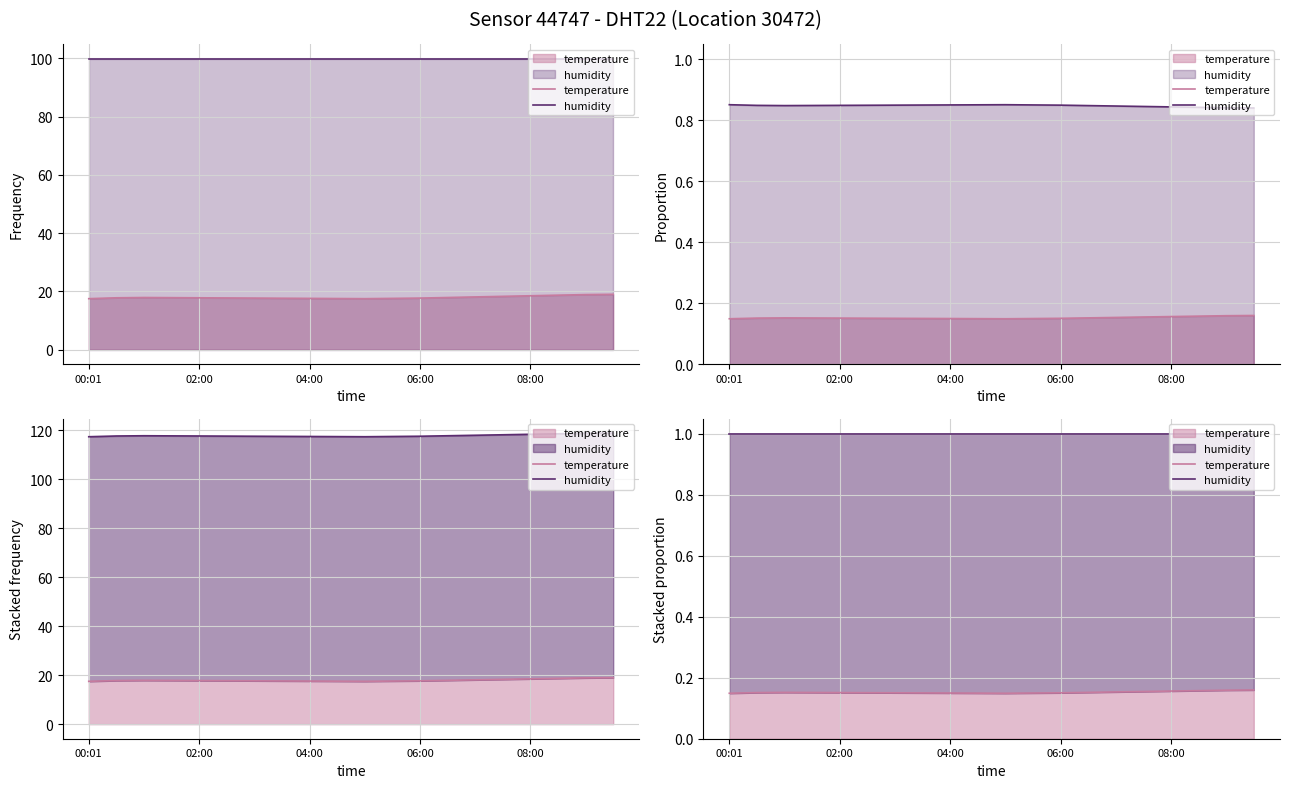

How many series are shown in this chart?

2